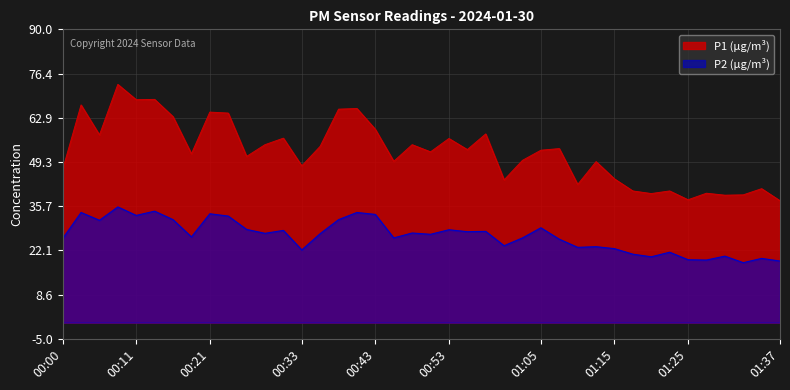

True or false: P1 and P2 cross at least once.

False